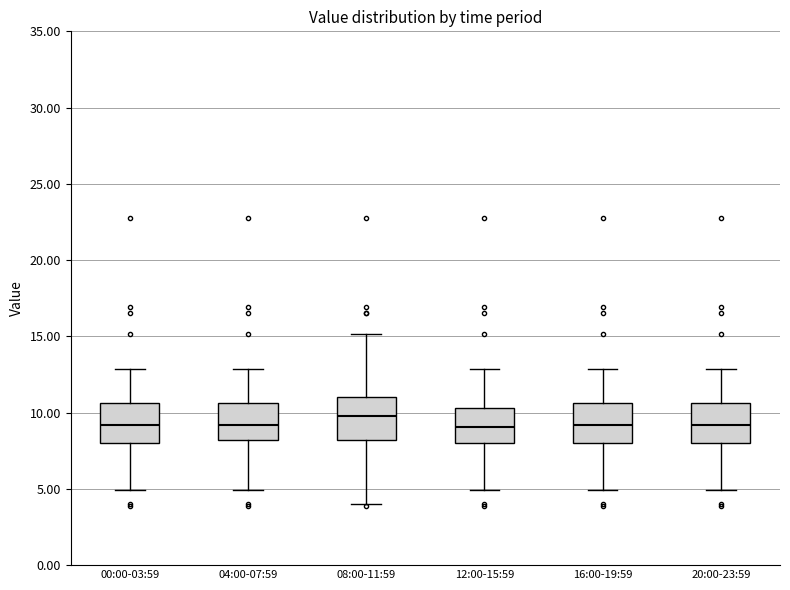

Reading left to right, transcribe this box plot: for each box, give where its median line is, the range the box spans, and where its two whiskers end, as read against the y-axis. The values are not printed on the chart, so give them approximately, as read against the axis.

00:00-03:59: median 9.0, box 8.0 to 10.5, whiskers 5.0 to 13.0
04:00-07:59: median 9.0, box 8.0 to 10.5, whiskers 5.0 to 13.0
08:00-11:59: median 10.0, box 8.0 to 11.0, whiskers 4.0 to 15.0
12:00-15:59: median 9.0, box 8.0 to 10.5, whiskers 5.0 to 13.0
16:00-19:59: median 9.0, box 8.0 to 10.5, whiskers 5.0 to 13.0
20:00-23:59: median 9.0, box 8.0 to 10.5, whiskers 5.0 to 13.0